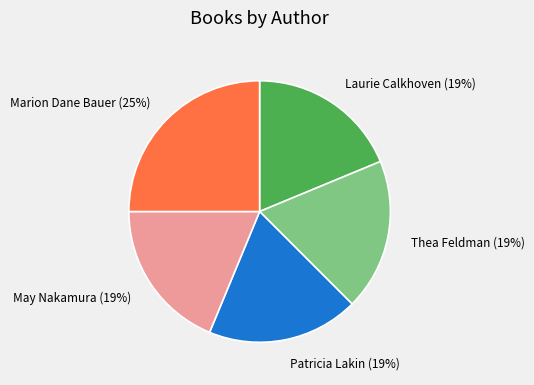

How many segments does this pie chart have?

5